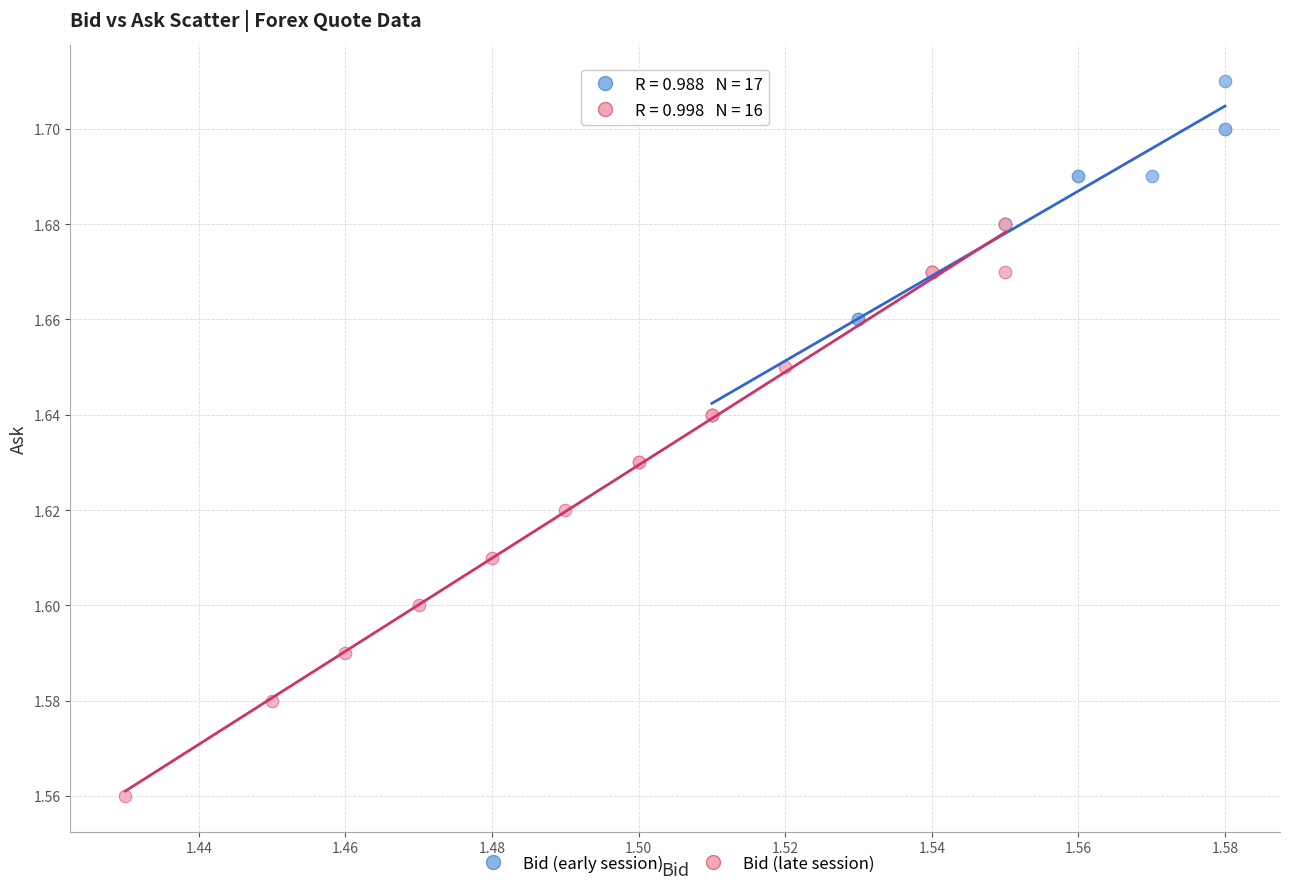

Which series has the widest spread of Y values?

Bid (late session)